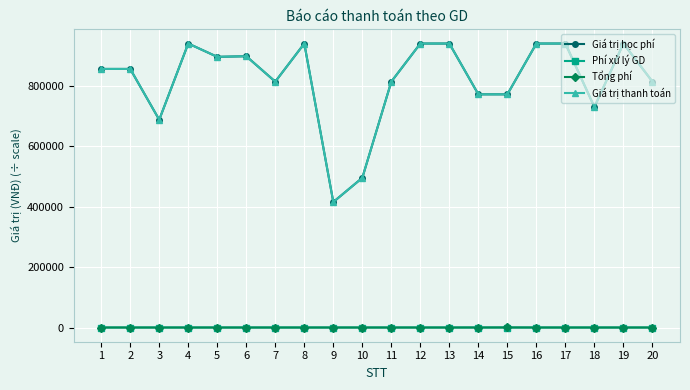

True or false: Giá trị học phí has more than 1 interior local peaks.

True